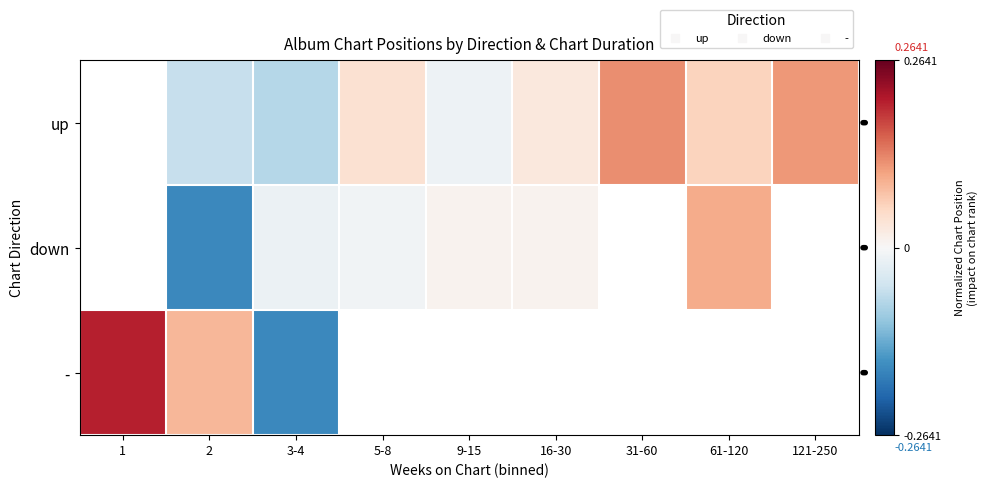

How many positive values does the down series have?

3